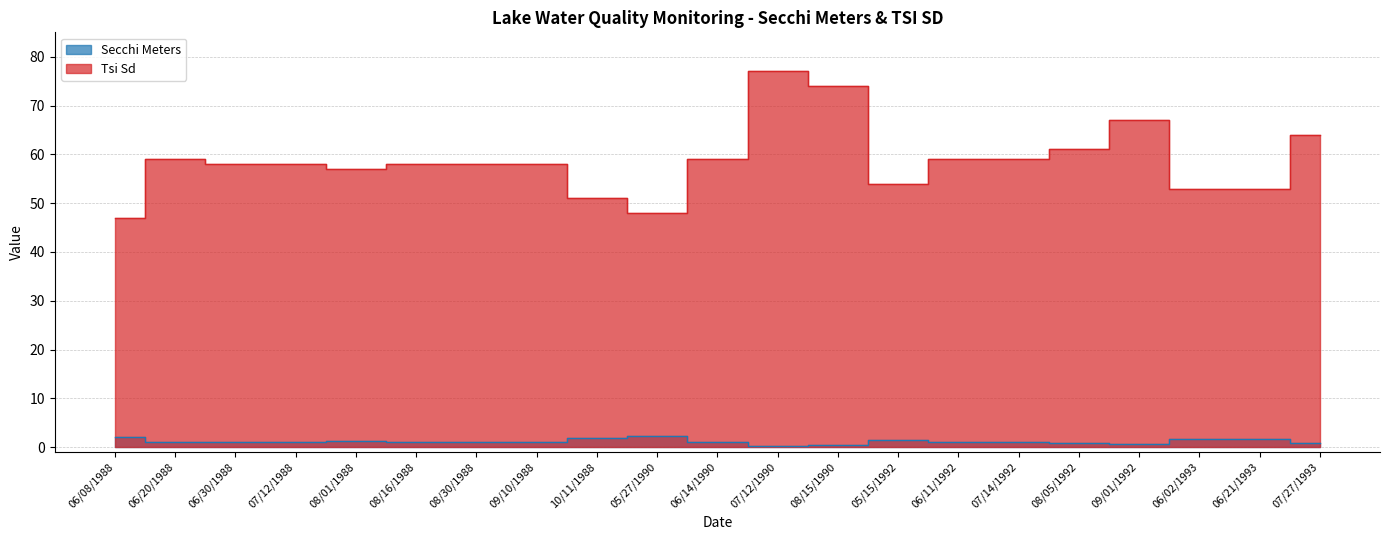

At which label is Tsi Sd closest to 62?

08/05/1992